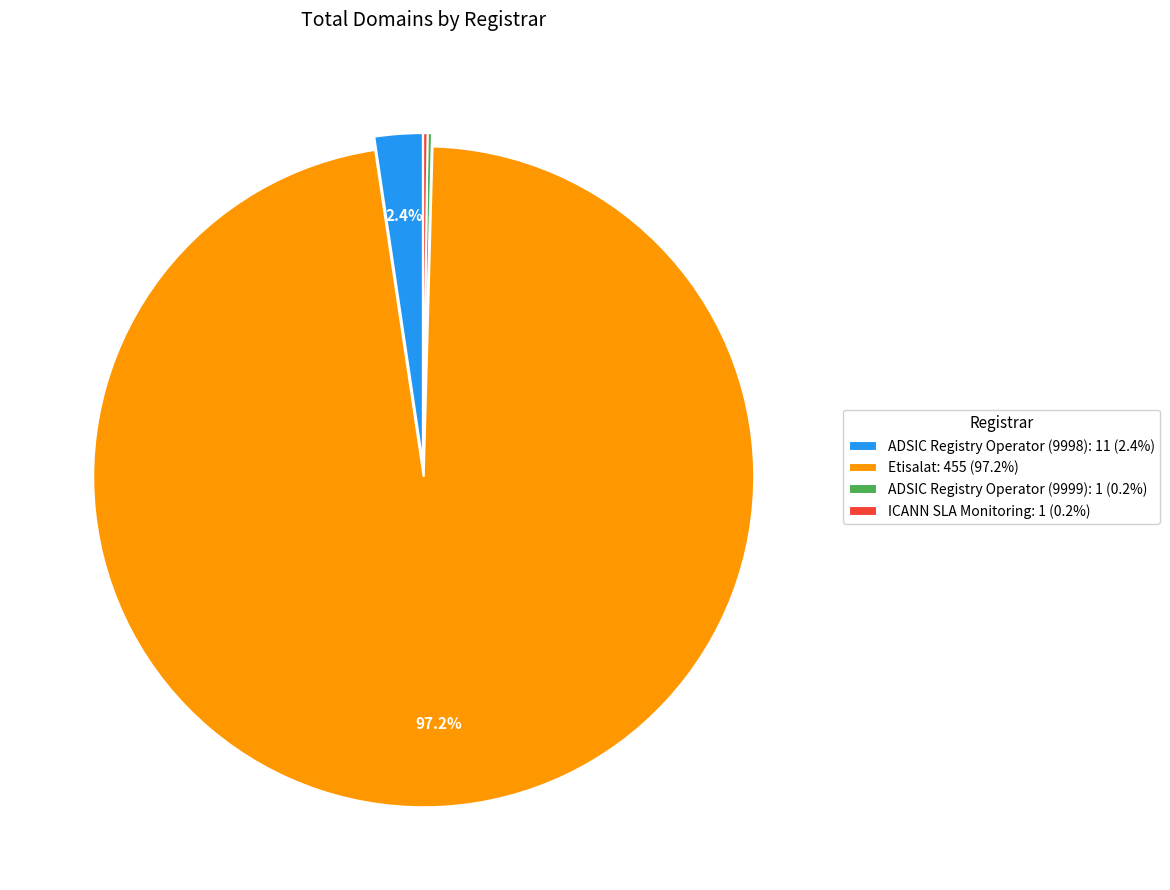

How much of the chart is everything except Etisalat: 455 (97.2%)?

2.8%